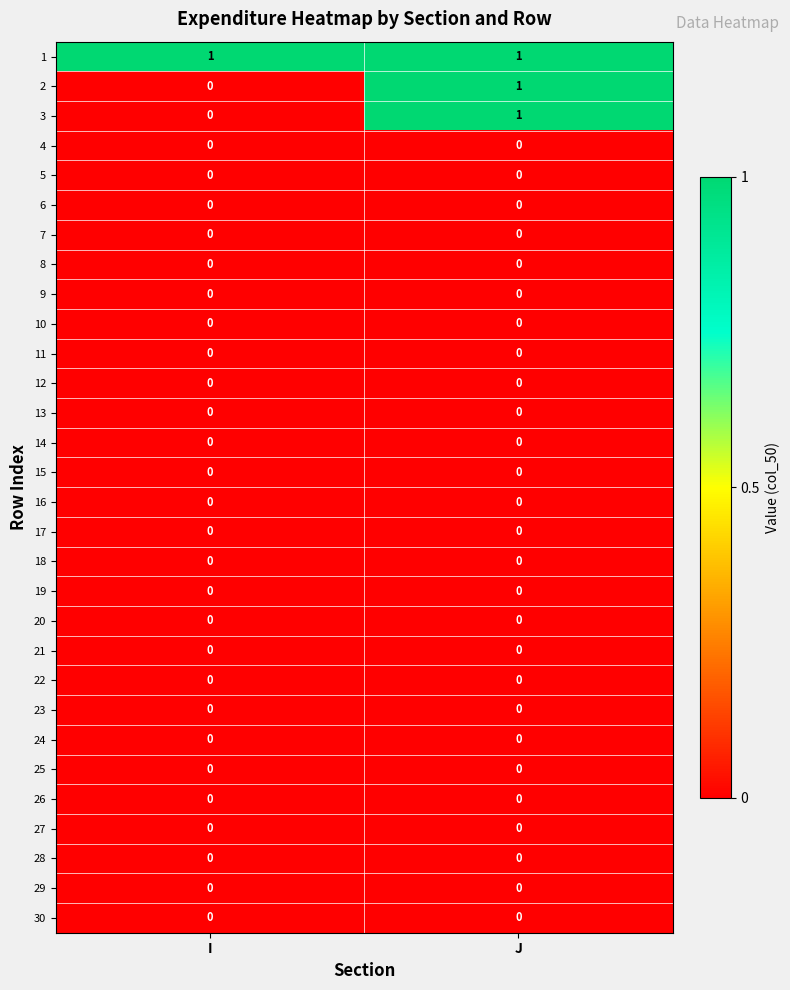

Is it true that 20 equals 0 at I?

True